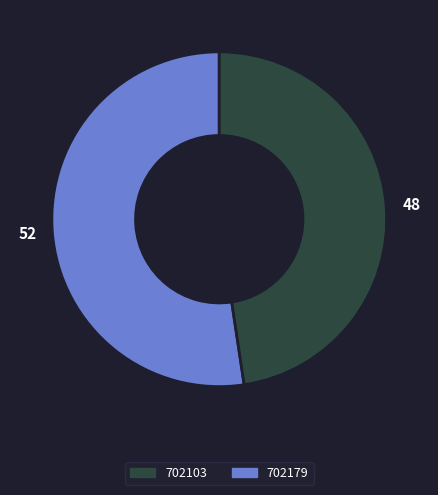

Does any single category account for the majority?

Yes